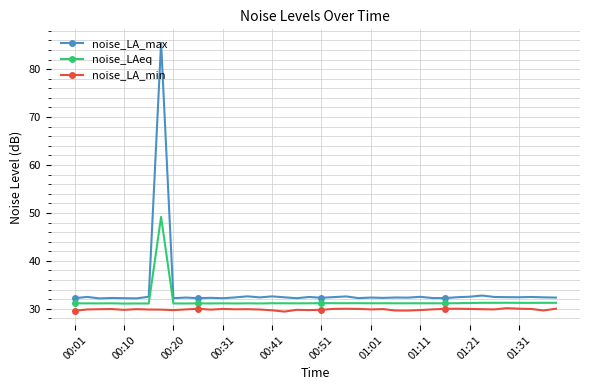

True or false: noise_LA_min has more than 1 points higher than both neighbors.

True